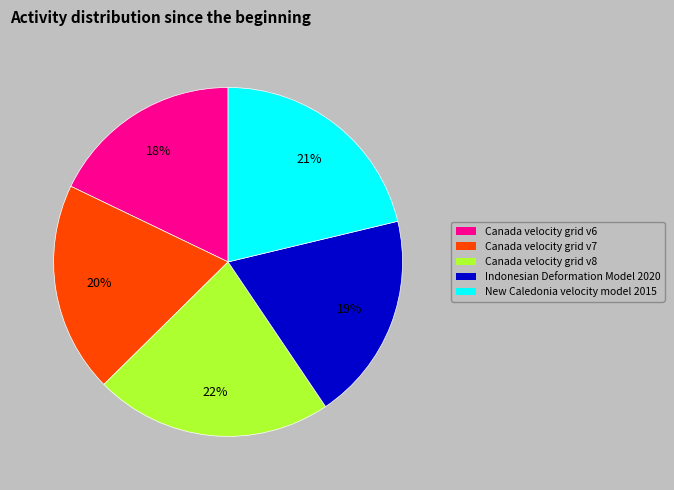

Does Canada velocity grid v8 represent more than half of the total?

No